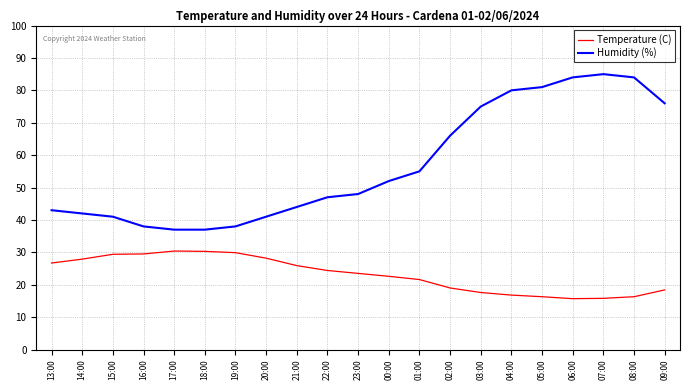

What is the minimum value for Humidity (%)?

37.0